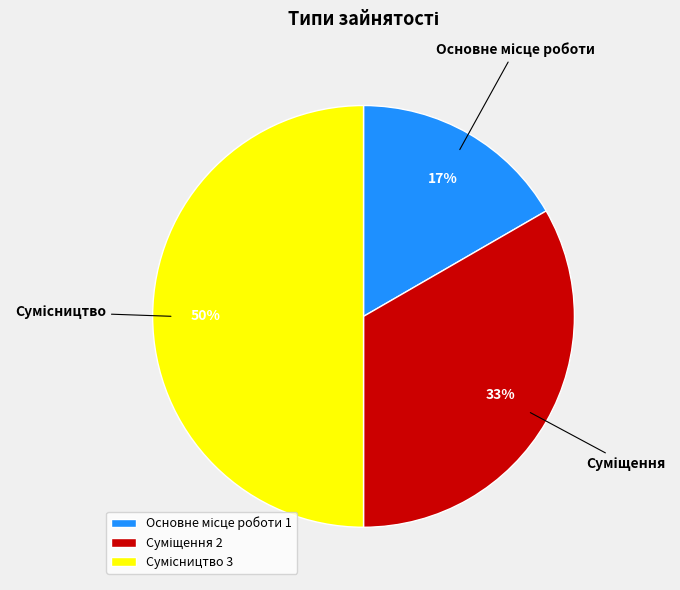

To the nearest percent, what is the average slice percentage?

33%